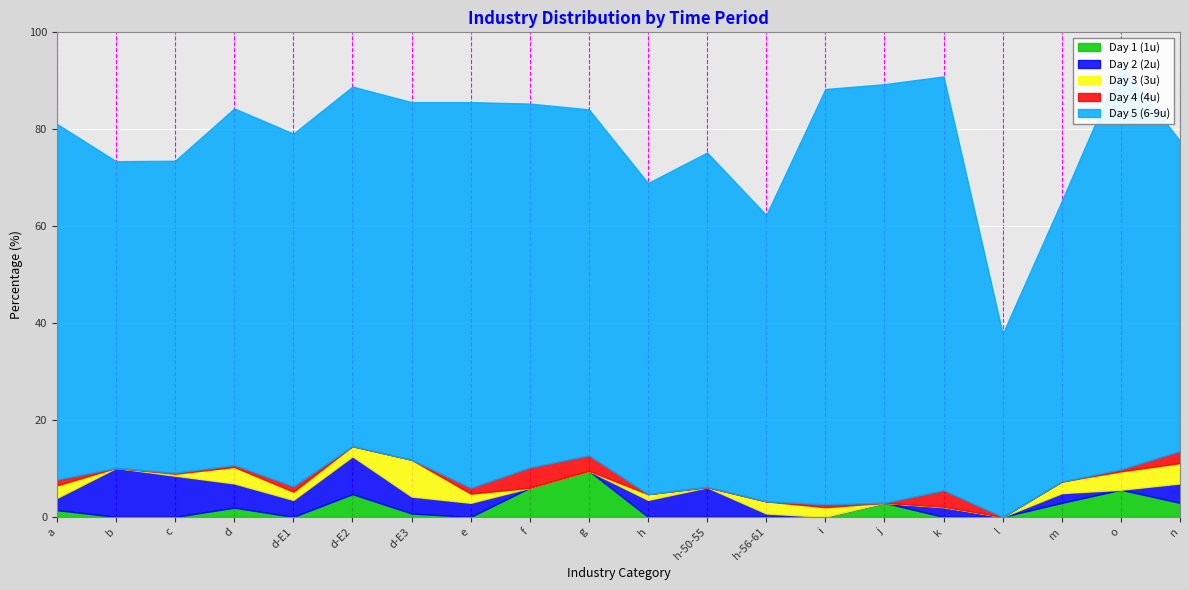

What is the value of the Day 5 (6-9u) point at the 10th from the left?

71.4